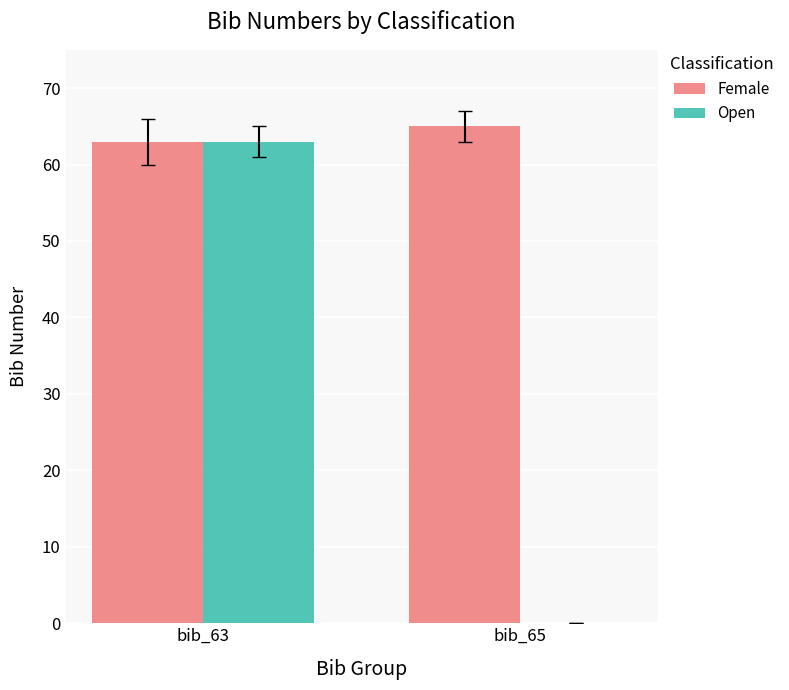

At which label does Open reach its peak?

bib_63